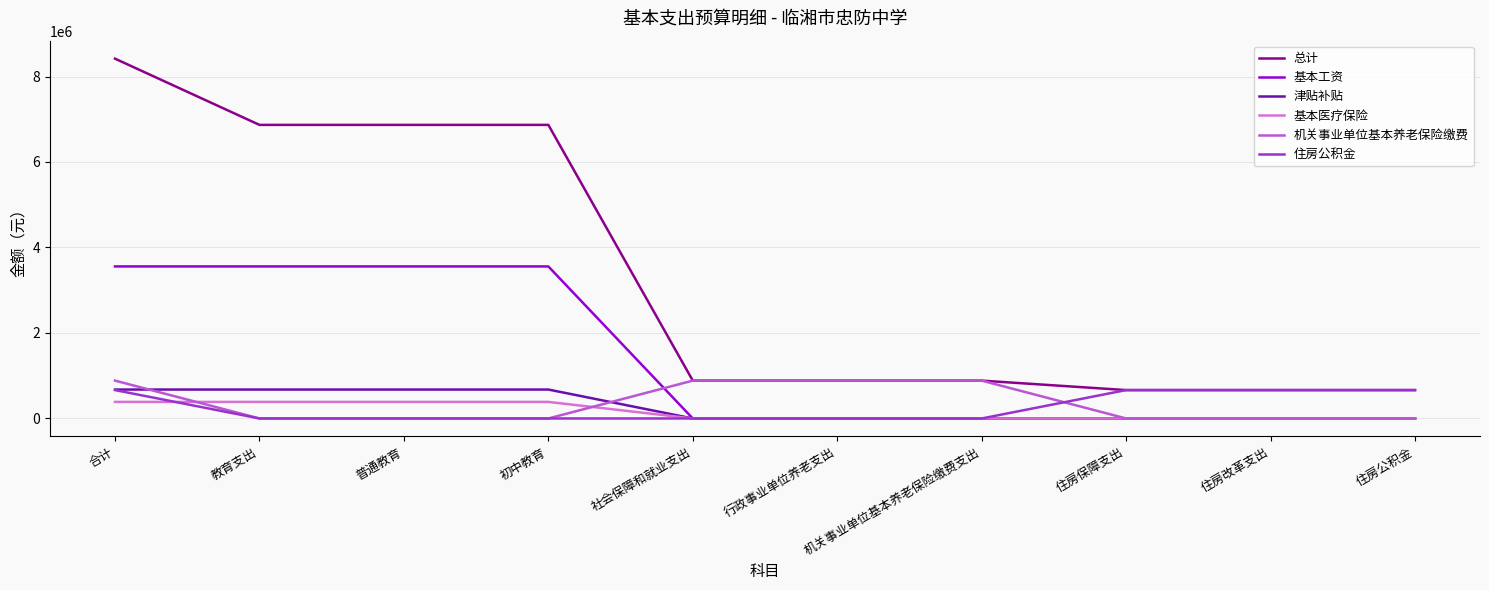

True or false: 津贴补贴 and 总计 cross at least once.

False